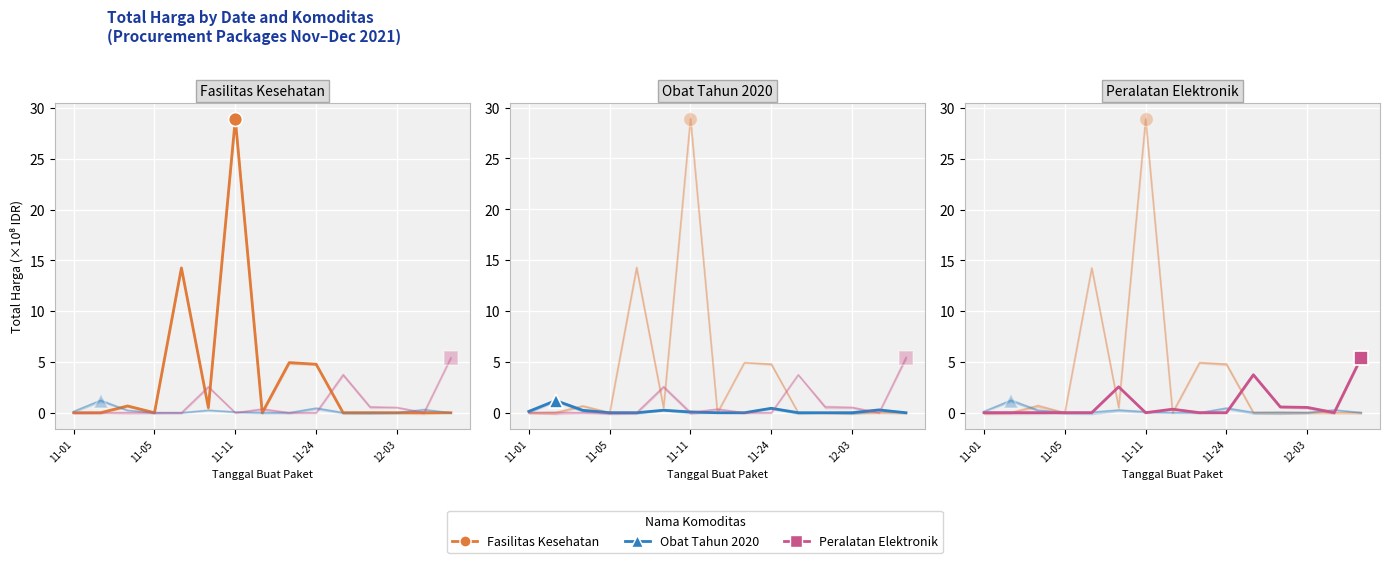

Rank the series at 11-05 from highest to lowest value.

Obat Tahun 2020, Fasilitas Kesehatan, Peralatan Elektronik